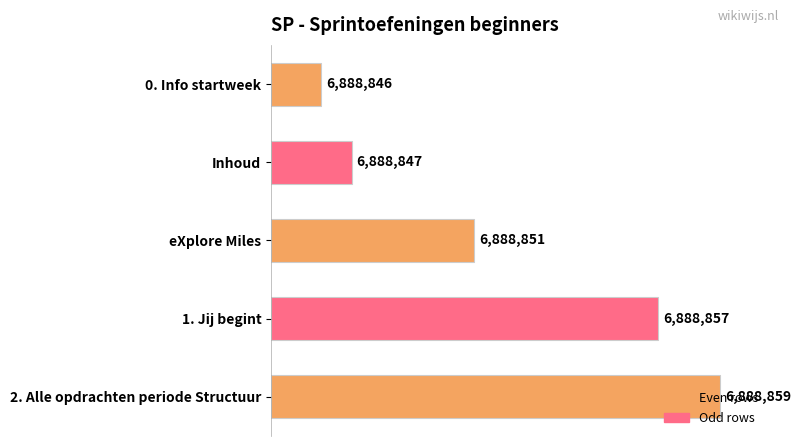

How many bars are there in total?

5